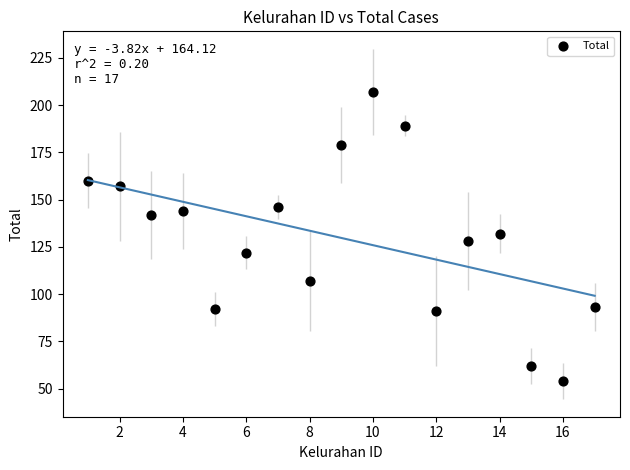

What is the range of Y values (max minus min)?

153